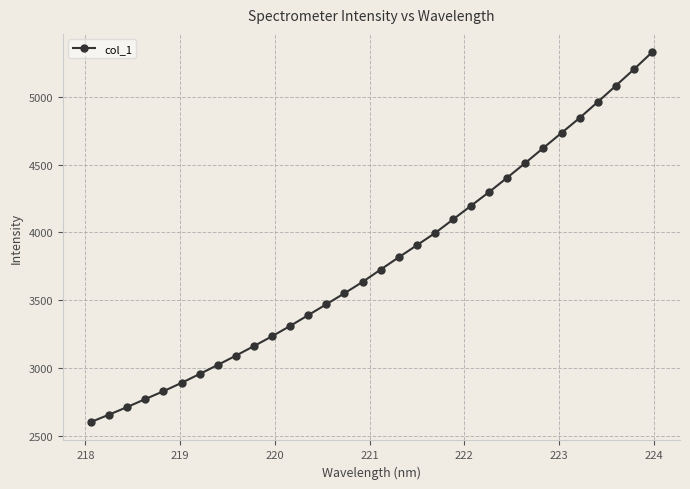

What is the greatest value displayed?

5328.6